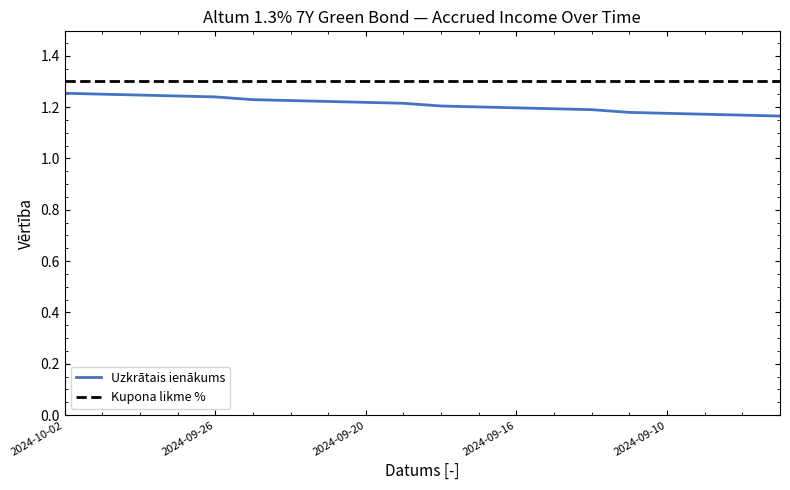

True or false: Kupona likme % and Uzkrātais ienākums cross at least once.

False